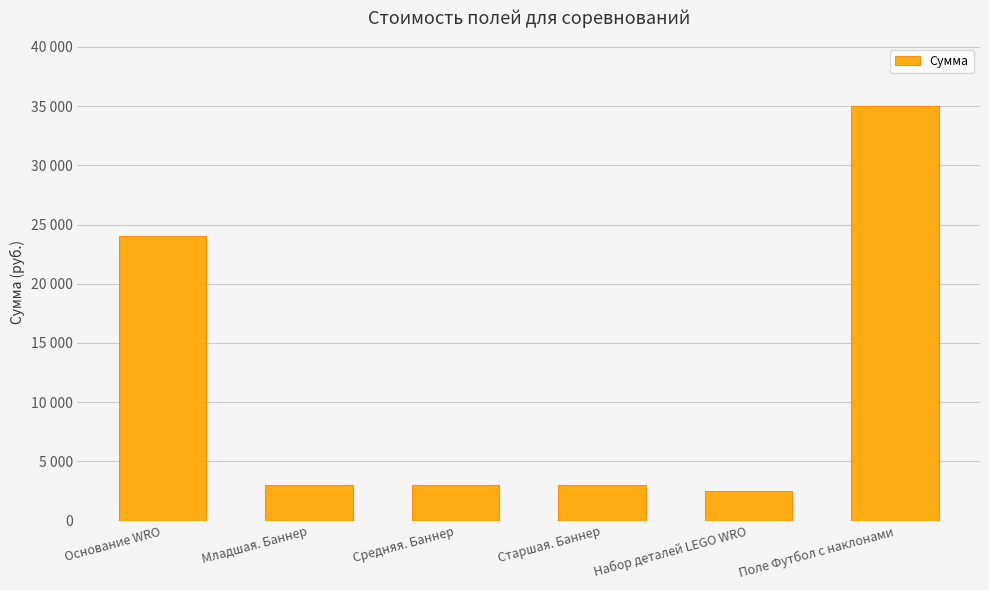

What is the maximum value shown in the chart?

35000